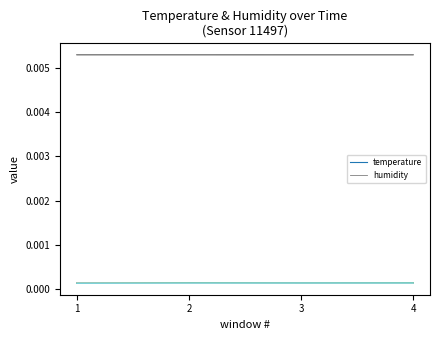

True or false: humidity_line_0 has more than 0 points higher than both neighbors.

False